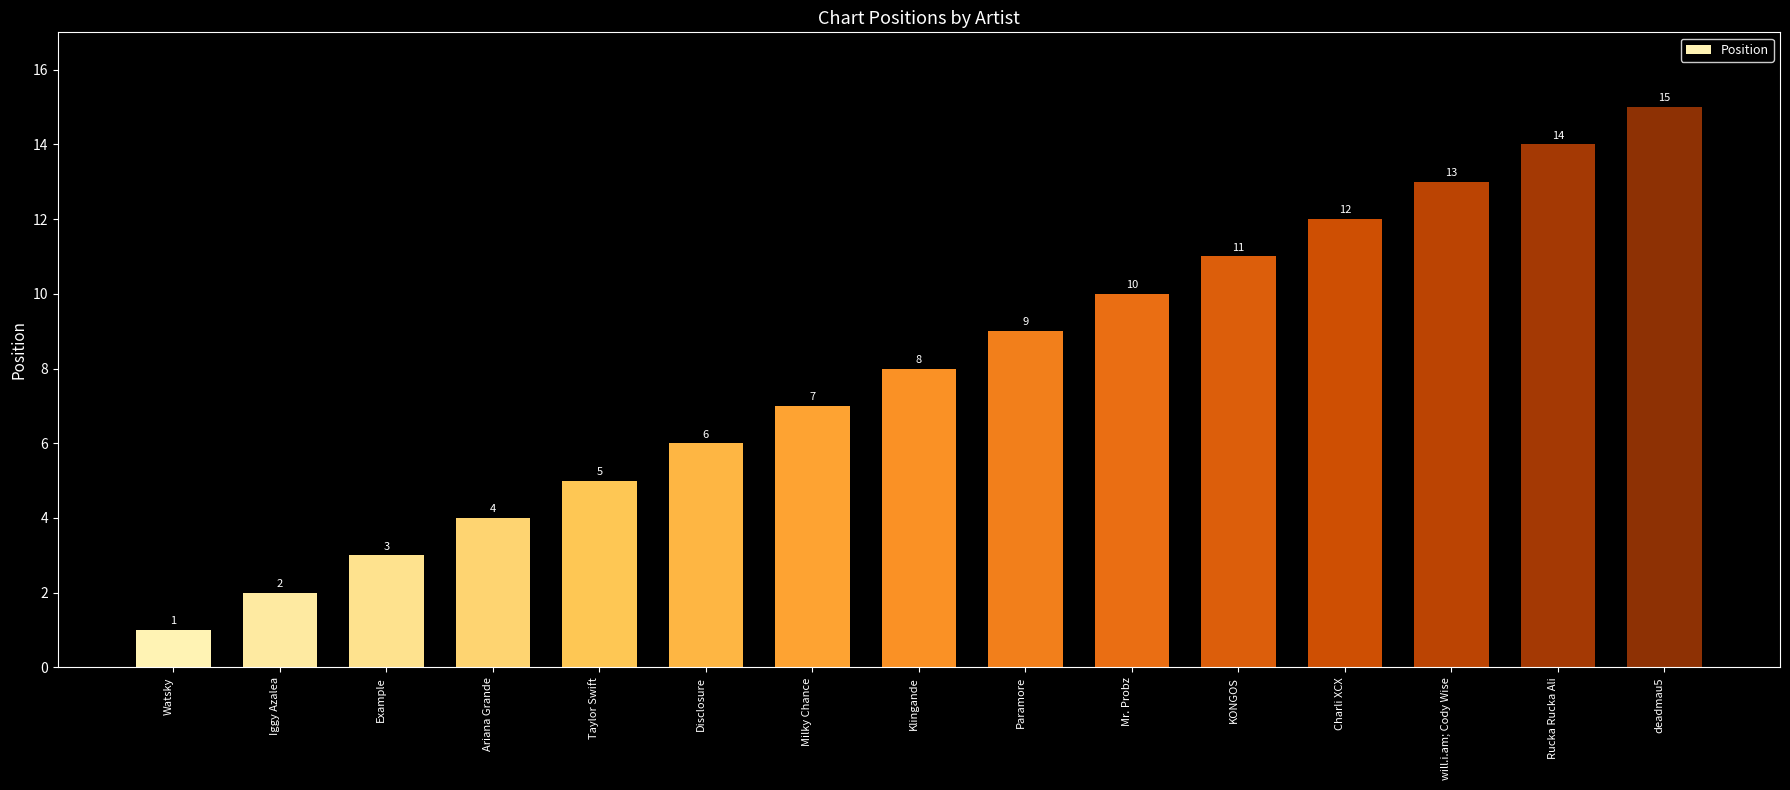

List the labels in order of value, largest first.

deadmau5, Rucka Rucka Ali, will.i.am; Cody Wise, Charli XCX, KONGOS, Mr. Probz, Paramore, Klingande, Milky Chance, Disclosure, Taylor Swift, Ariana Grande, Example, Iggy Azalea, Watsky